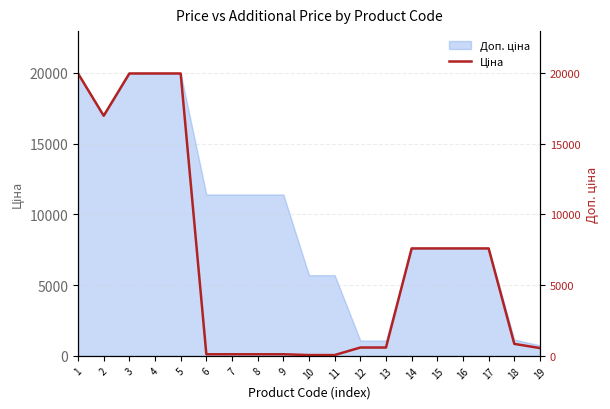

Reading left to right, what are all the values shown in this chart?

1=19964.2	2=16976.3	3=19964.2	4=19964.2	5=19964.2	6=114.1	7=114.1	8=114.1	9=114.1	10=57.0	11=57.0	12=589.9	13=589.9	14=7596.5	15=7596.5	16=7596.5	17=7596.5	18=848.4	19=551.5